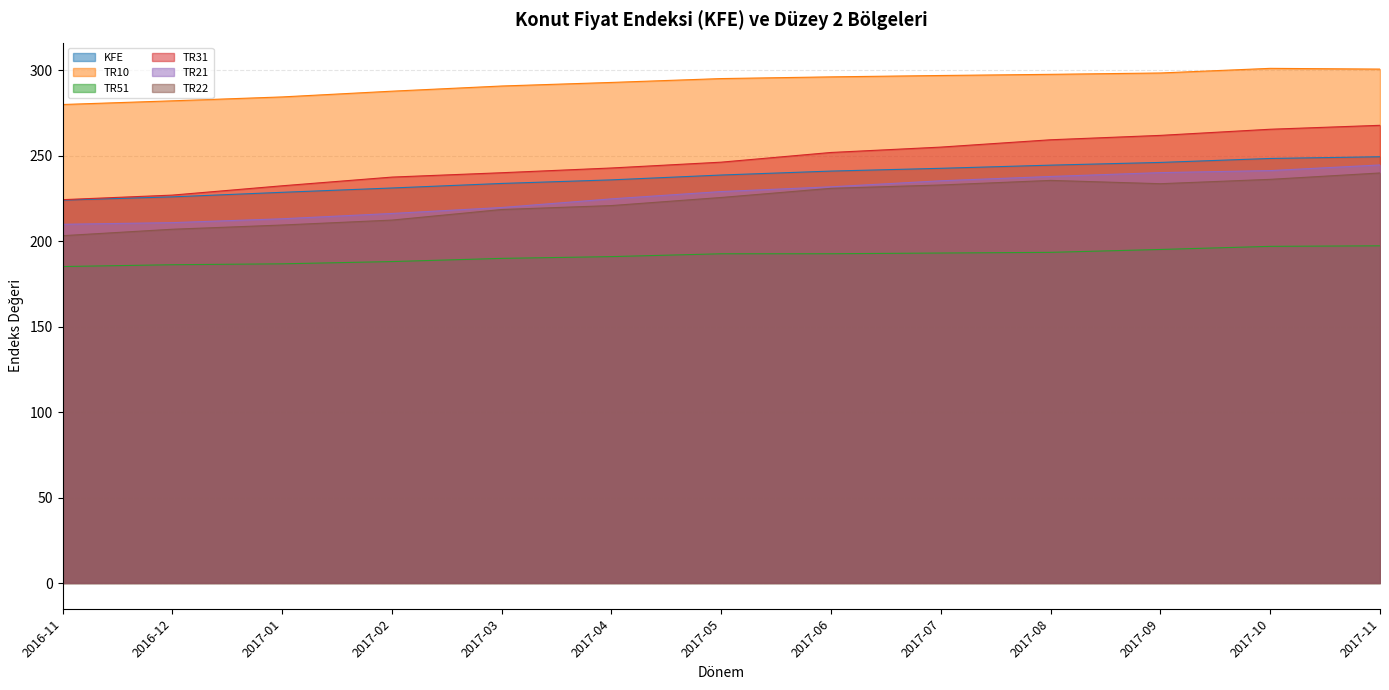

What is the label of the 10th point from the right?

2017-02